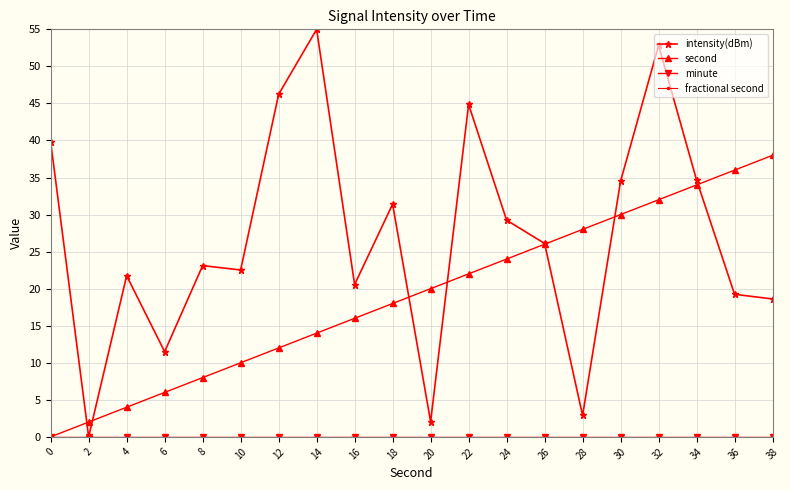

At which category is the sum across all series the highest?

32